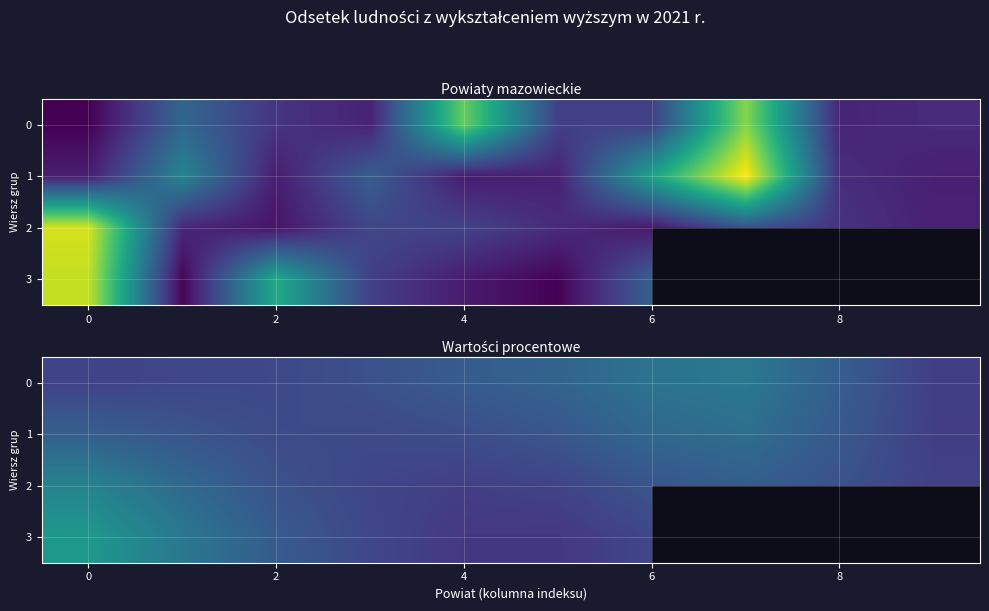

List the series in order of their peak value, highest first.

3, 2, 0, 1